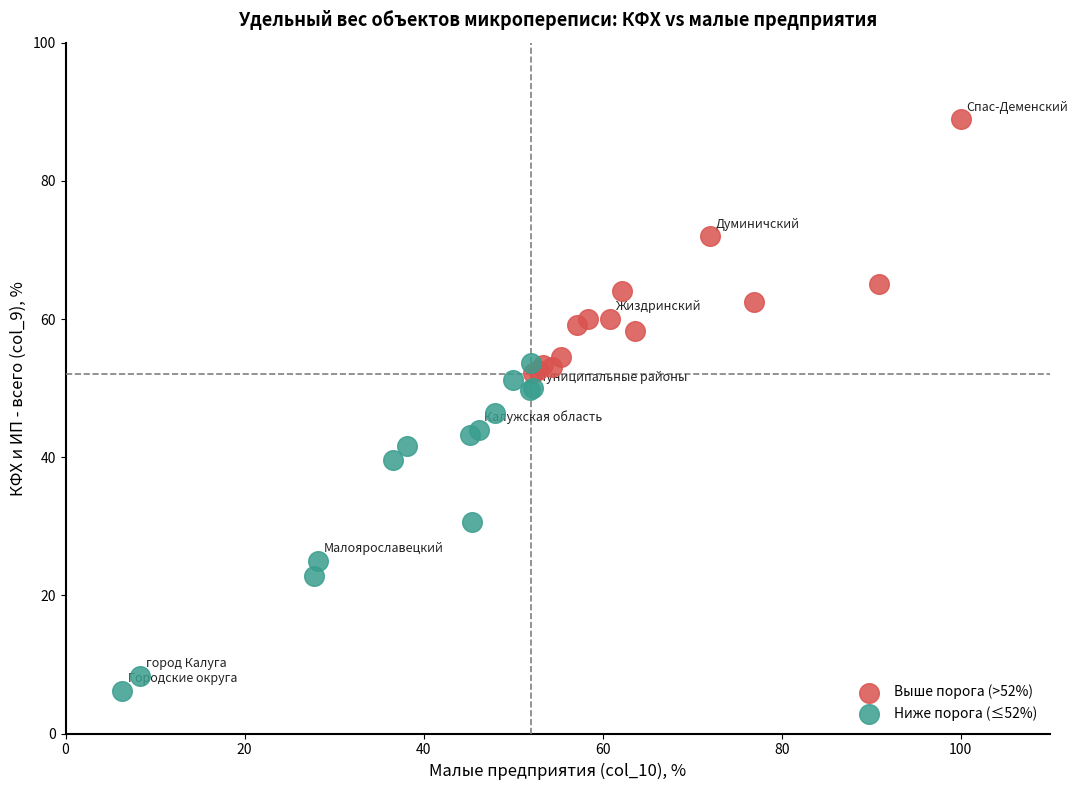

Which series contains the lowest Y value?

Ниже порога (≤52%)